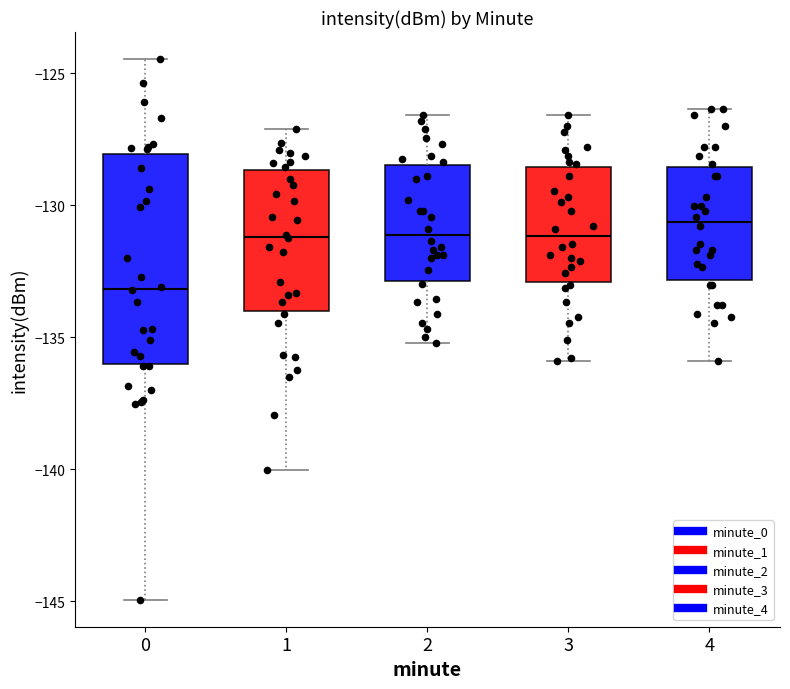

Reading left to right, read every box against the y-axis: the position of its median line, the range the box covers, and the ends of its whiskers. The values are not printed on the chart, so give them approximately, as read against the axis.

0: median -133.0, box -136.0 to -128.0, whiskers -145.0 to -124.5
1: median -131.0, box -134.0 to -128.5, whiskers -140.0 to -127.0
2: median -131.0, box -133.0 to -128.5, whiskers -135.0 to -126.5
3: median -131.0, box -133.0 to -128.5, whiskers -136.0 to -126.5
4: median -130.5, box -133.0 to -128.5, whiskers -136.0 to -126.5